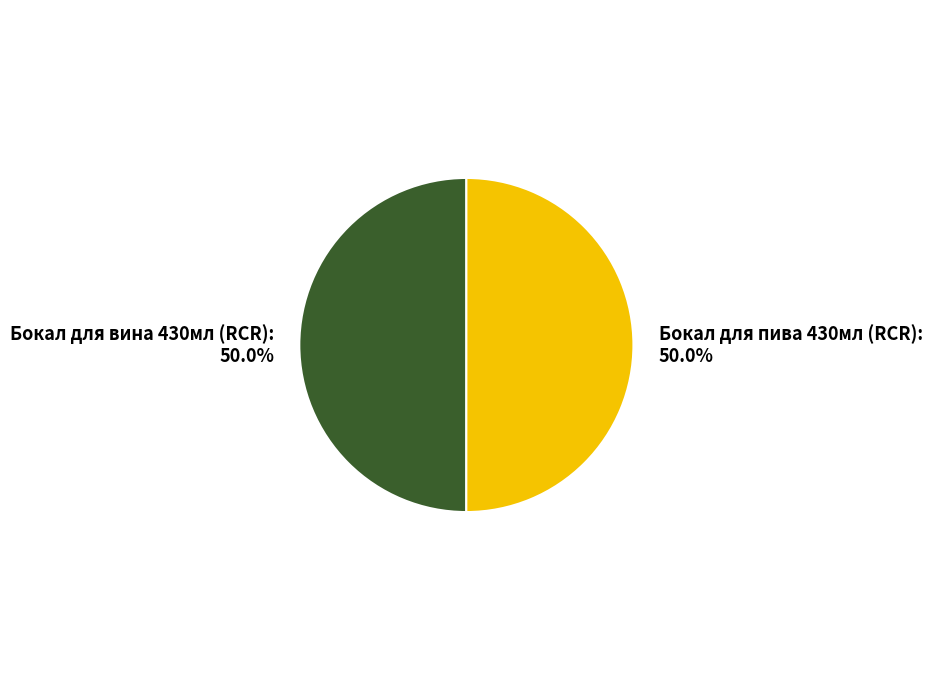

Count the number of slices in the pie.

2